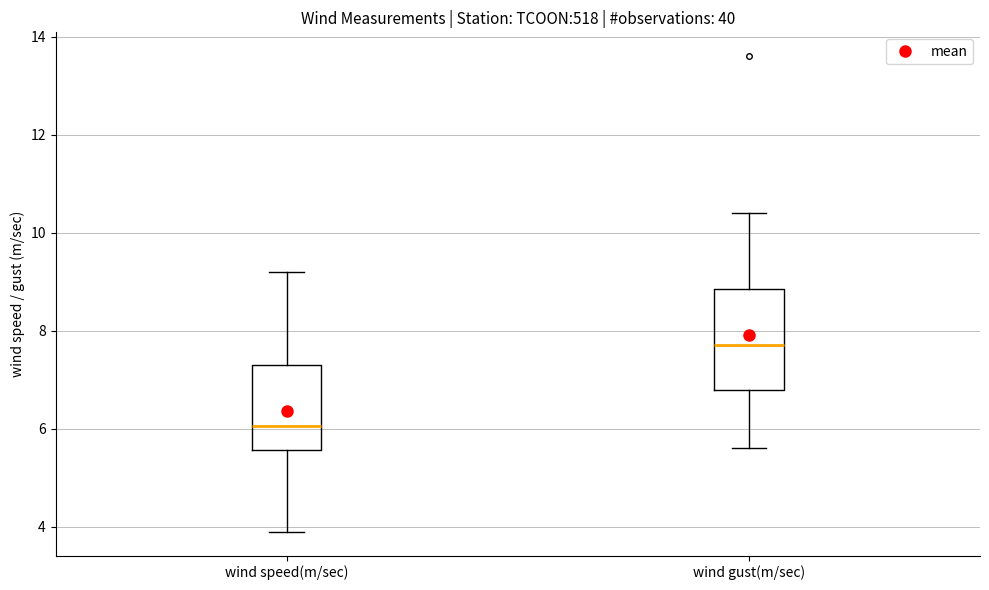

Reading left to right, read every box against the y-axis: the position of its median line, the range the box covers, and the ends of its whiskers. The values are not printed on the chart, so give them approximately, as read against the axis.

wind speed(m/sec): median 6.0, box 5.6 to 7.4, whiskers 4.0 to 9.2
wind gust(m/sec): median 7.8, box 6.8 to 8.8, whiskers 5.6 to 10.4